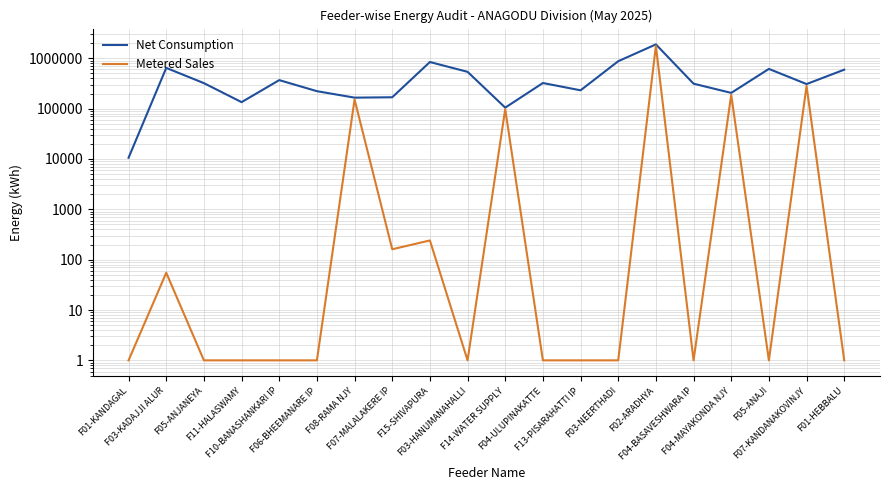

Reading right to left, transcribe all the data shown in this chart.

Net Consumption: F01-HEBBALU=594854	F07-KANDANAKOVINJY=308202	F05-ANAJI=616280	F04-MAYAKONDA NJY=205686	F04-BASAVESHWARA IP=313616	F02-ARADHYA=1890880	F03-NEERTHADI=876325	F13-PISARAHATTI IP=231449	F04-ULUPINAKATTE=323321	F14-WATER SUPPLY=104780	F03-HANUMANAHALLI=539000	F15-SHIVAPURA=844580	F07-MALALAKERE IP=168400	F08-RAMA NJY=165510	F06-BHEEMANARE IP=222570	F10-BANASHANKARI IP=369000	F11-HALASWAMY=134717	F05-ANJANEYA=321223	F03-KADAJJI ALUR=645160	F01-KANDAGAL=10604
Metered Sales: F01-HEBBALU=1	F07-KANDANAKOVINJY=282753	F05-ANAJI=1	F04-MAYAKONDA NJY=188652	F04-BASAVESHWARA IP=1	F02-ARADHYA=1769190	F03-NEERTHADI=1	F13-PISARAHATTI IP=1	F04-ULUPINAKATTE=1	F14-WATER SUPPLY=98073	F03-HANUMANAHALLI=1	F15-SHIVAPURA=241	F07-MALALAKERE IP=161	F08-RAMA NJY=152064	F06-BHEEMANARE IP=1	F10-BANASHANKARI IP=1	F11-HALASWAMY=1	F05-ANJANEYA=1	F03-KADAJJI ALUR=55	F01-KANDAGAL=1